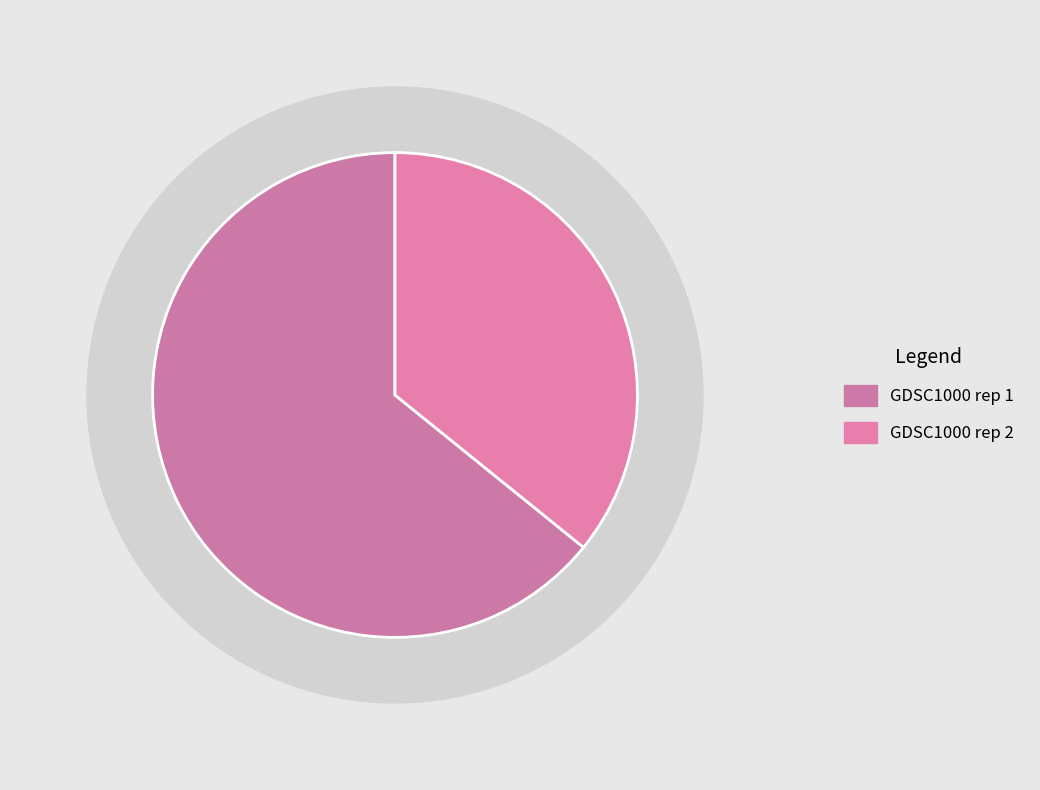

Which category has the smallest portion of the pie?

GDSC1000 rep 2